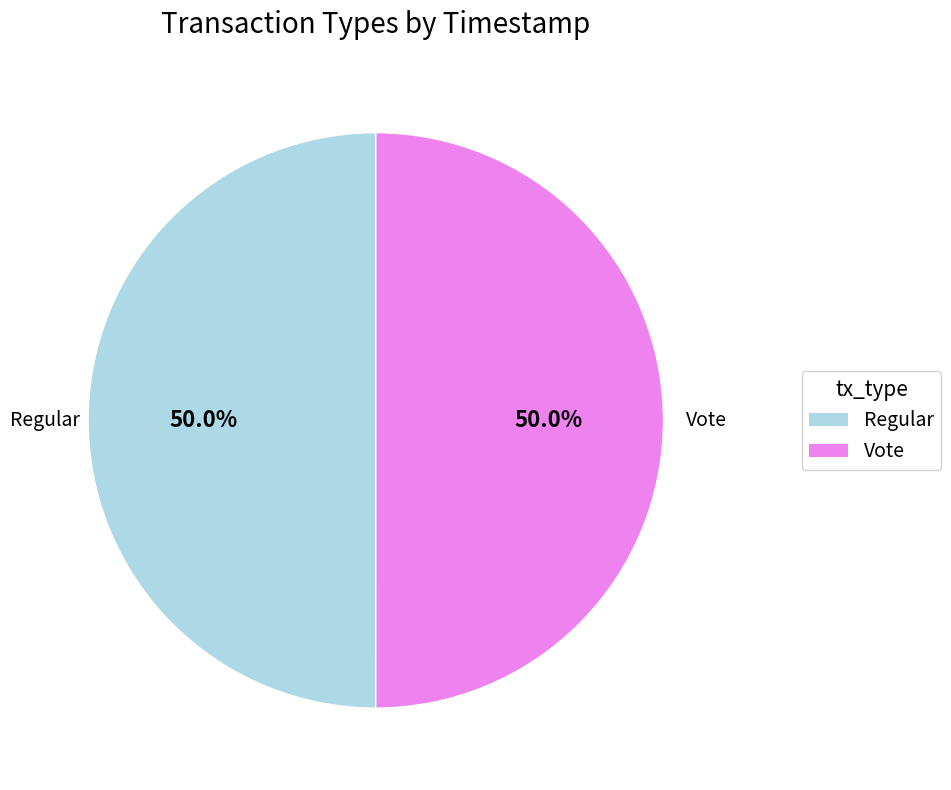

What is the ratio of the value at Vote to the value at Regular?

1.0